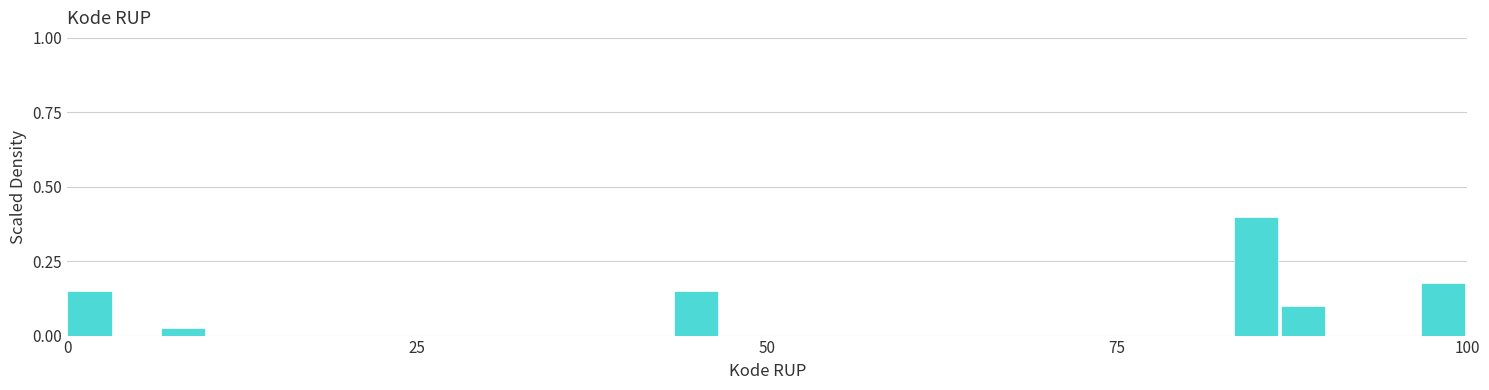

Read against the x-axis, roughly where is the centre of the tallest bar?

85